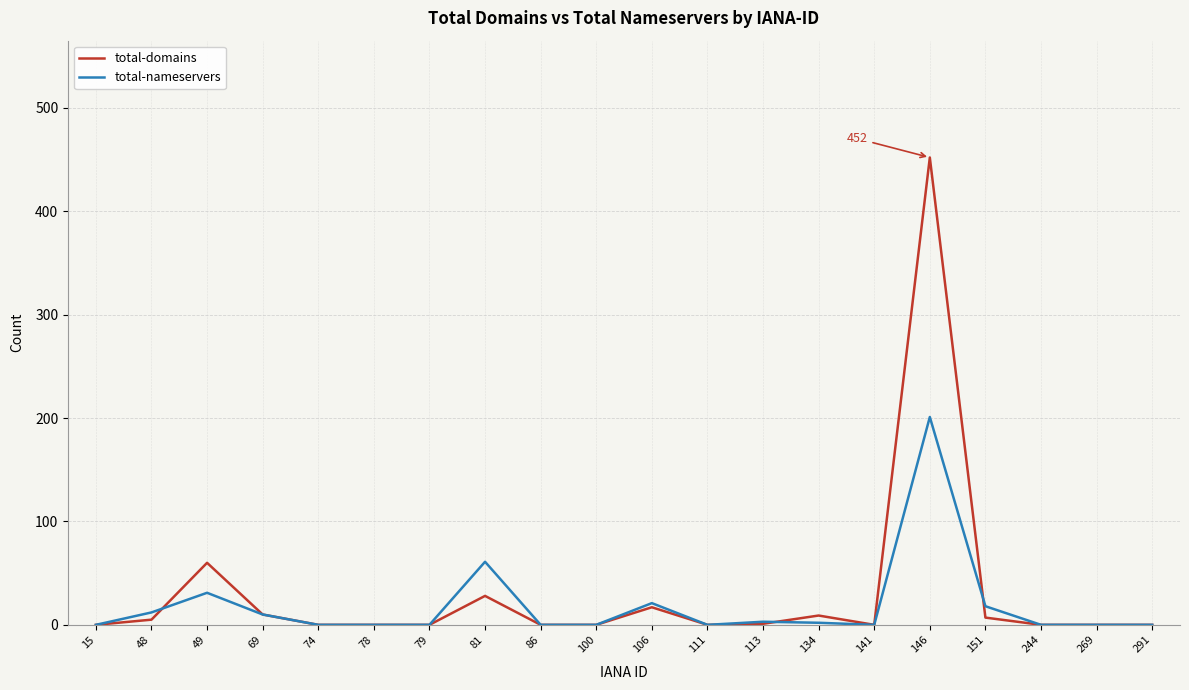

Which label corresponds to the largest value in the chart?

146